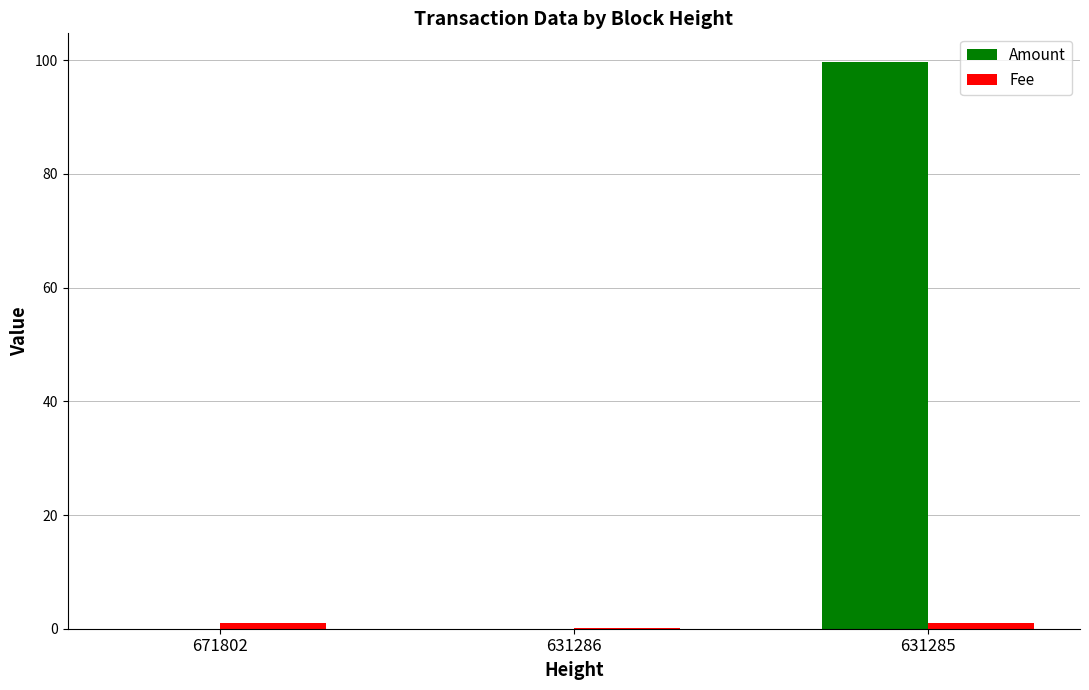

Which series has the largest total across all categories?

Amount